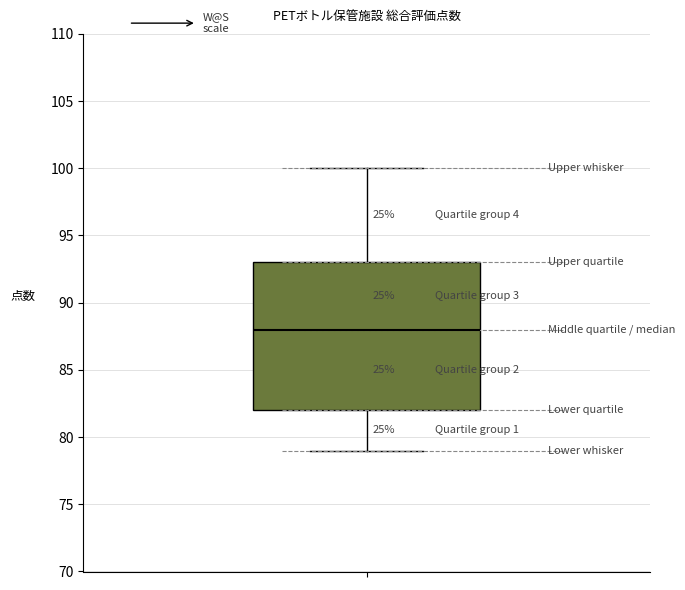

Transcribe this box plot: give where the median line is, the range the box spans, and where the two whiskers end, as read against the y-axis. The values are not printed on the chart, so give them approximately, as read against the axis.

median 88, box 82 to 93, whiskers 79 to 100